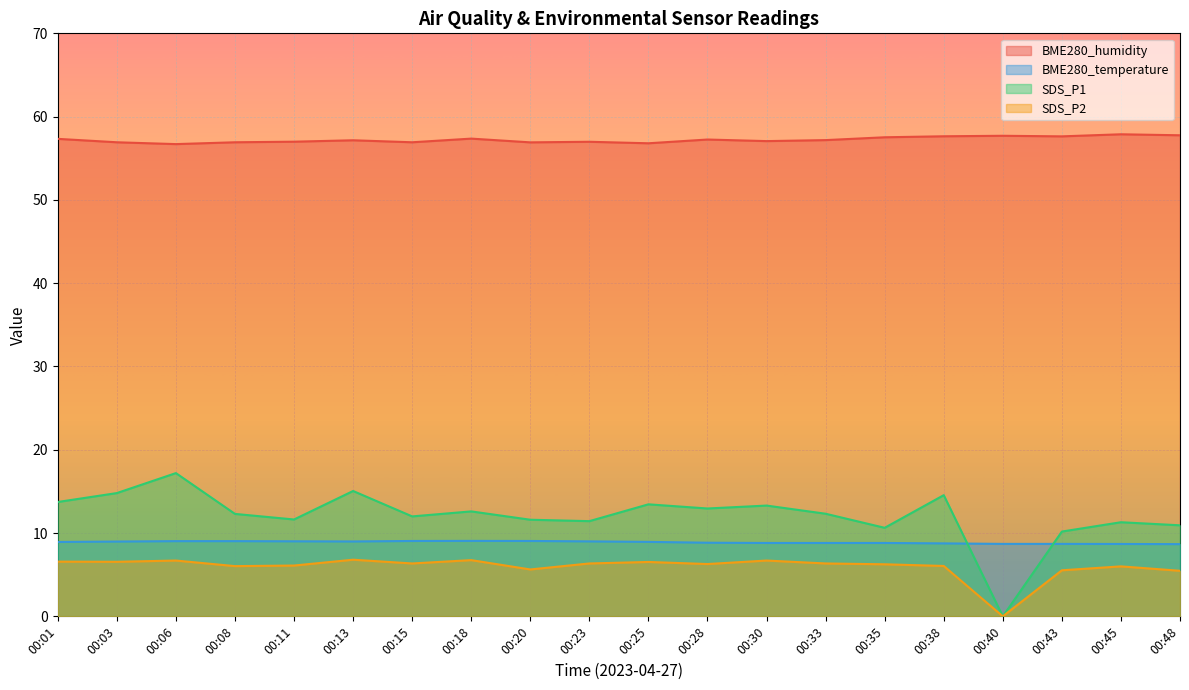

Reading left to right, transcribe all the data shown in this chart.

BME280_humidity: 57.3	56.9	56.7	56.9	57.0	57.2	56.9	57.4	56.9	57.0	56.8	57.2	57.1	57.2	57.5	57.6	57.7	57.6	57.9	57.8
BME280_temperature: 8.9	9.0	9.0	9.0	9.0	9.0	9.1	9.1	9.1	9.0	8.9	8.8	8.8	8.8	8.8	8.8	8.7	8.7	8.7	8.7
SDS_P1: 13.7	14.8	17.2	12.3	11.6	15.1	12.0	12.6	11.6	11.4	13.4	12.9	13.3	12.3	10.6	14.6	0.0	10.2	11.3	10.9
SDS_P2: 6.6	6.5	6.7	6.0	6.1	6.8	6.3	6.8	5.6	6.3	6.5	6.3	6.7	6.3	6.2	6.0	0.0	5.5	6.0	5.5